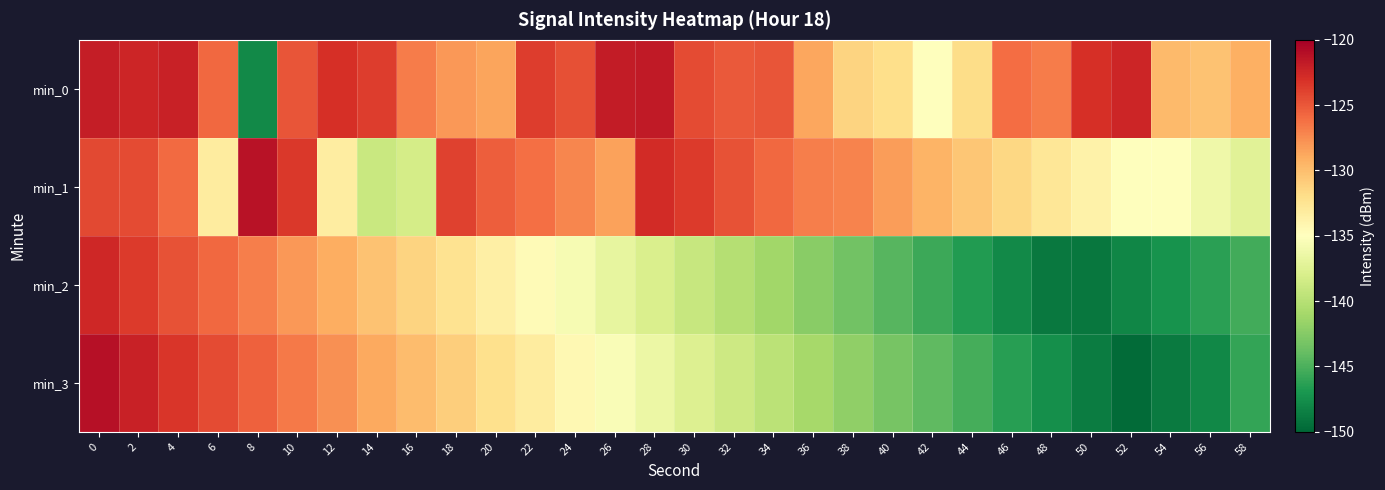

Which has a higher value, 32 or 36?

32